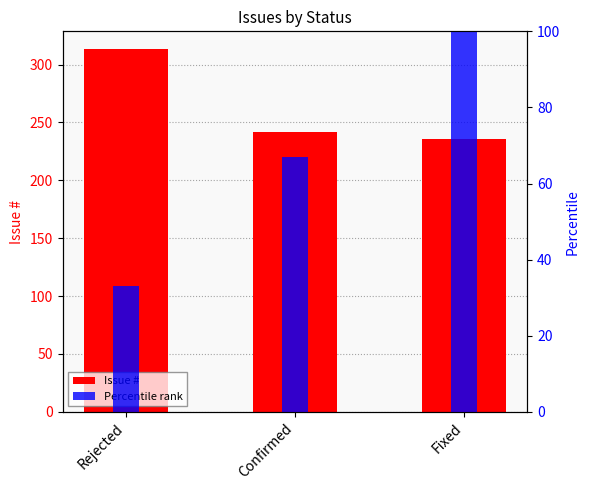

The value of Issue # at Rejected is 513. True or false?

False